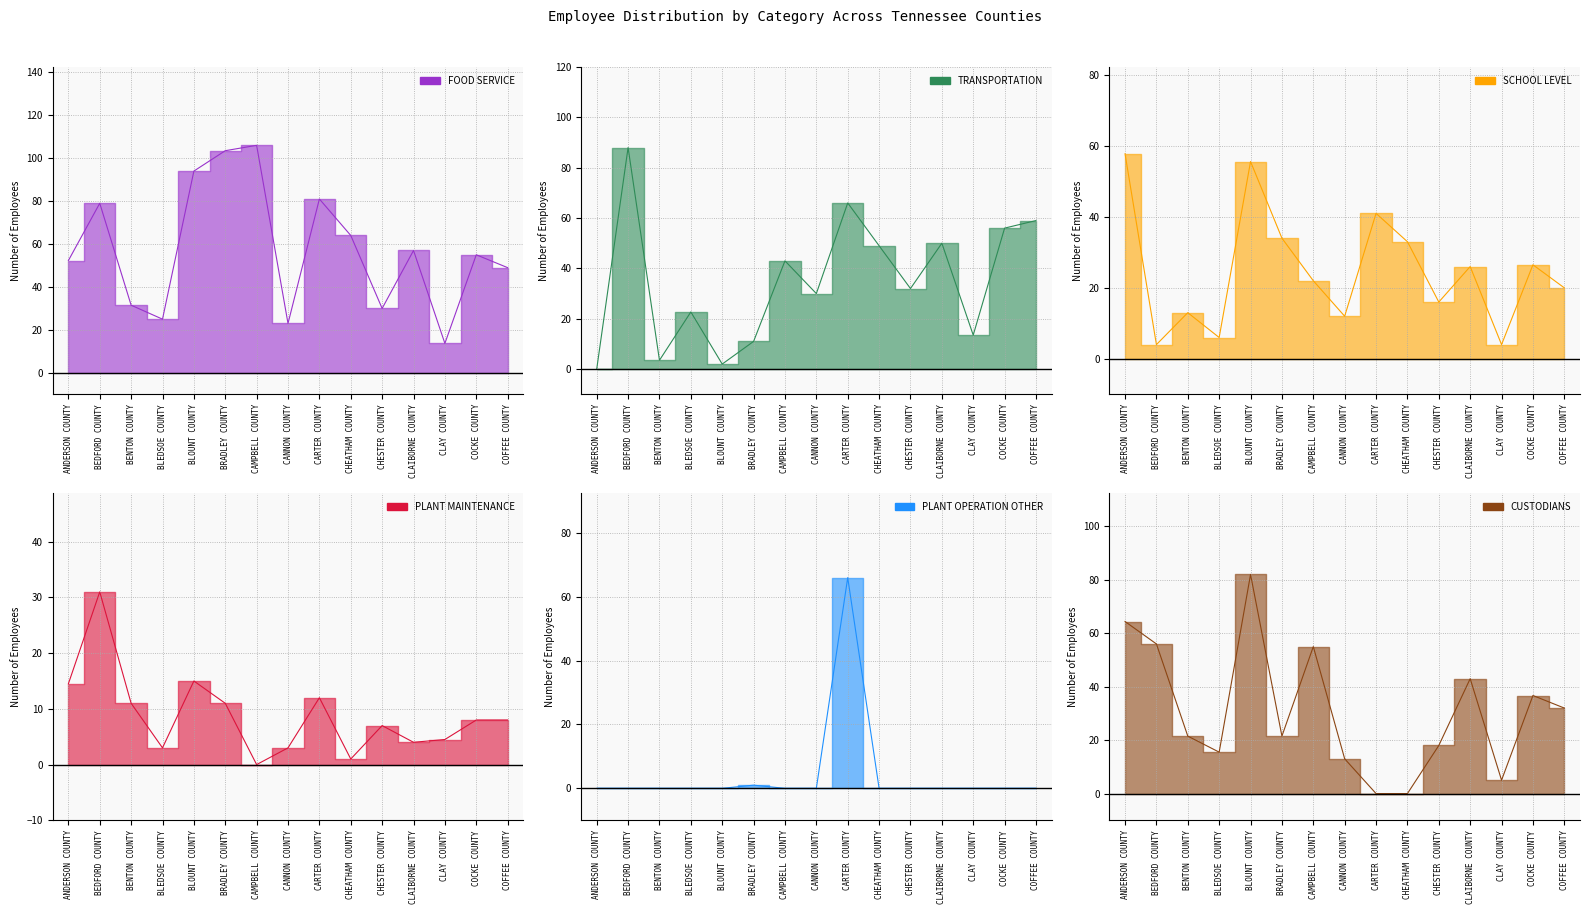

List the series in order of their peak value, highest first.

FOOD SERVICE, TRANSPORTATION, CUSTODIANS, PLANT OPERATION OTHER, SCHOOL LEVEL, PLANT MAINTENANCE